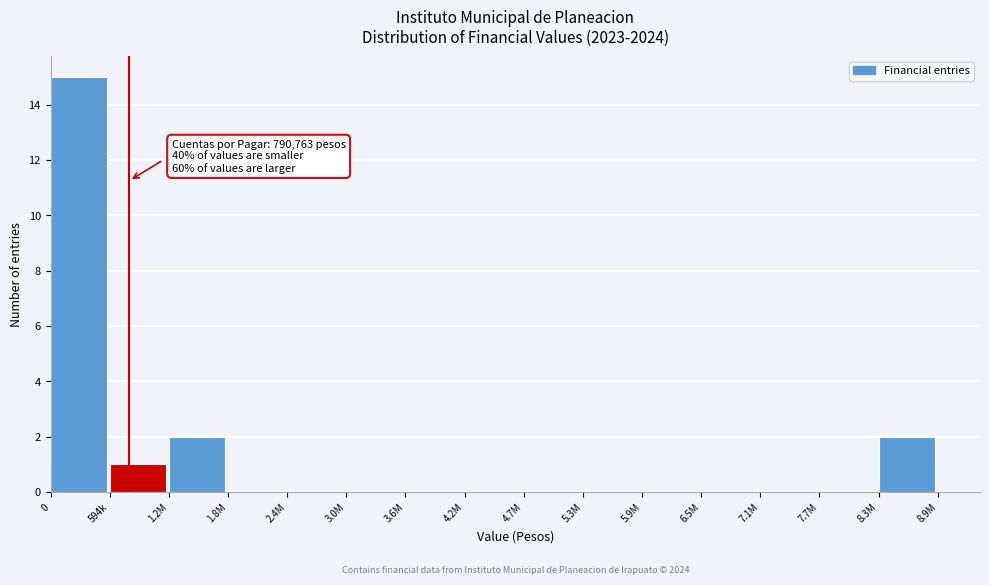

Reading left to right, extract all data points from this chart.

0=15	594k=1	1.2M=2	1.8M=0	2.4M=0	3.0M=0	3.6M=0	4.2M=0	4.7M=0	5.3M=0	5.9M=0	6.5M=0	7.1M=0	7.7M=0	8.3M=2